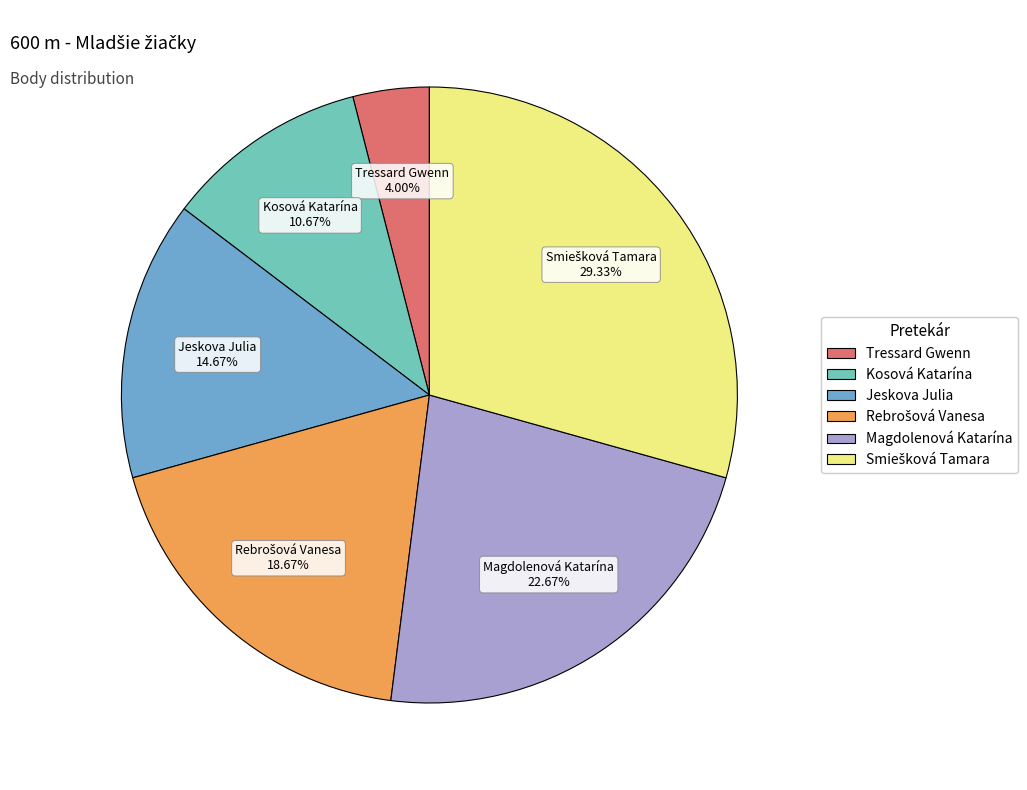

To the nearest percent, what is the difference between the Jeskova Julia and Kosová Katarína slice percentages?

4%